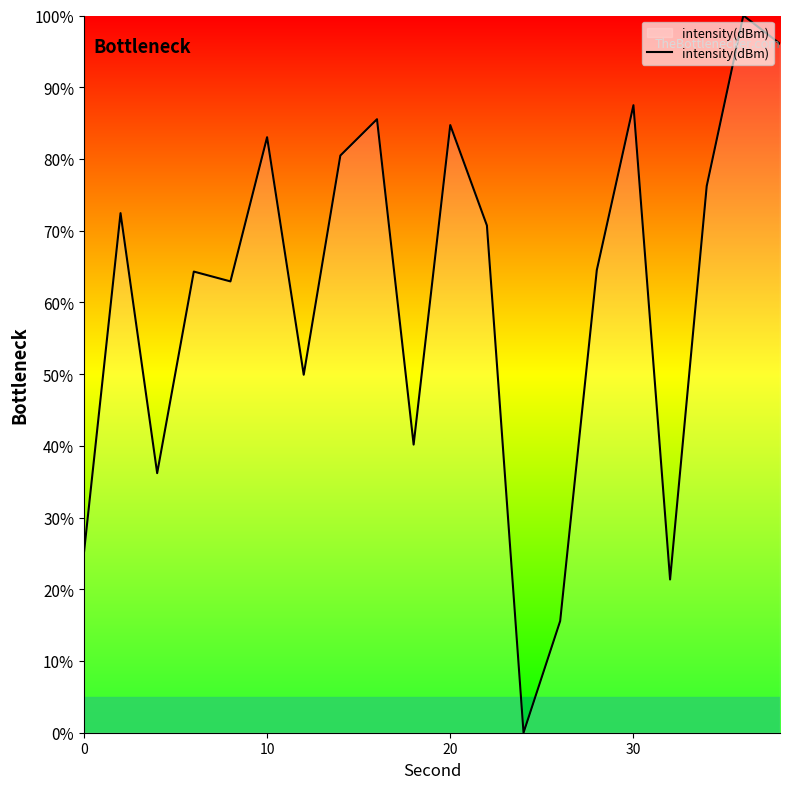

How many positive values are there?

19